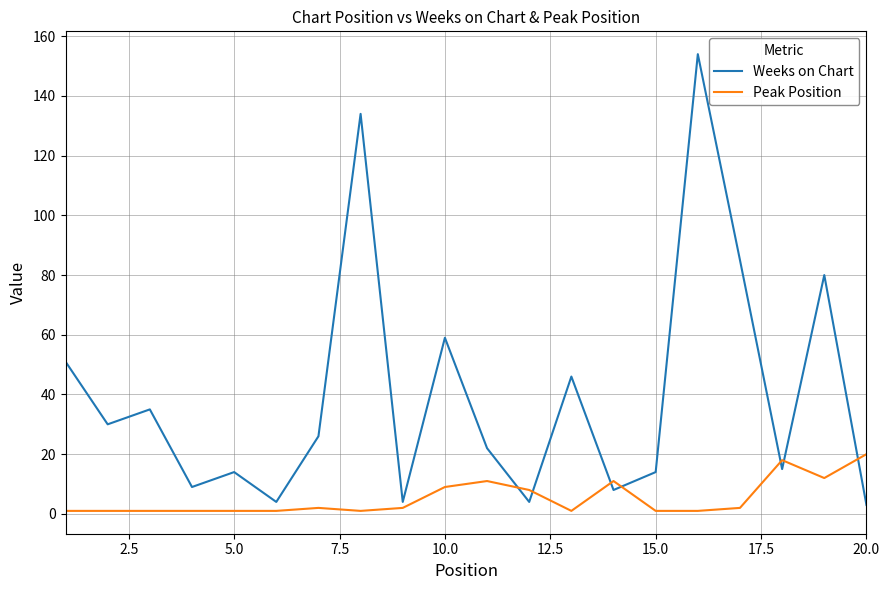

True or false: Peak Position and Weeks on Chart intersect in this chart.

True